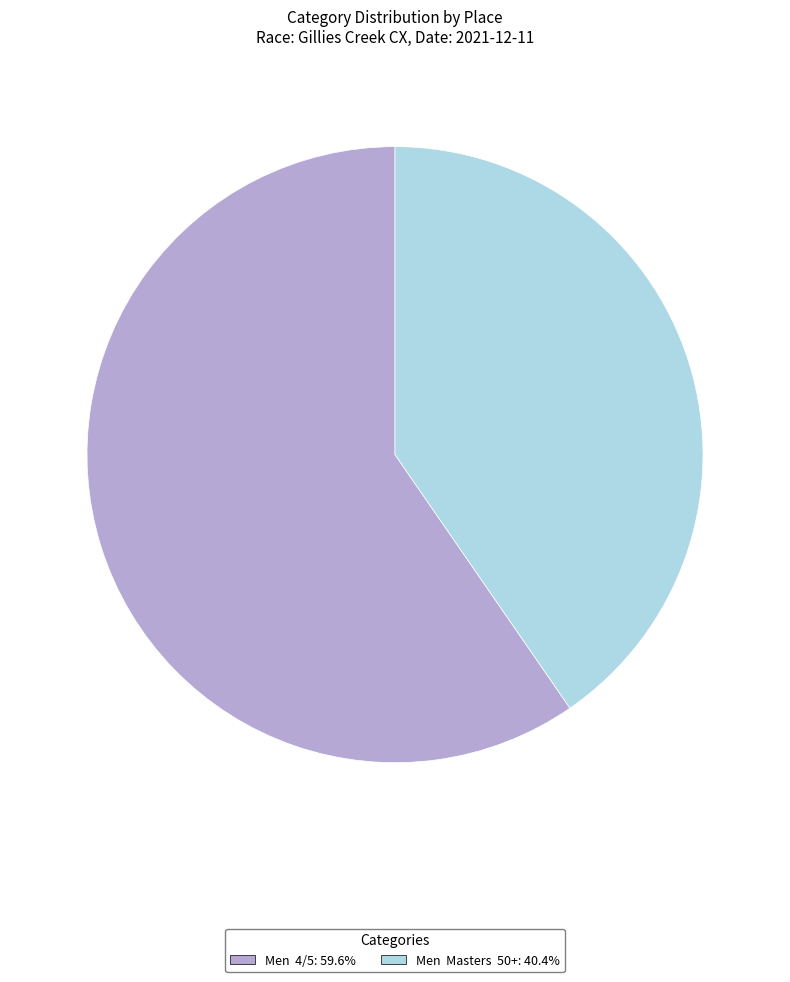

Which category accounts for the majority?

Men 4/5